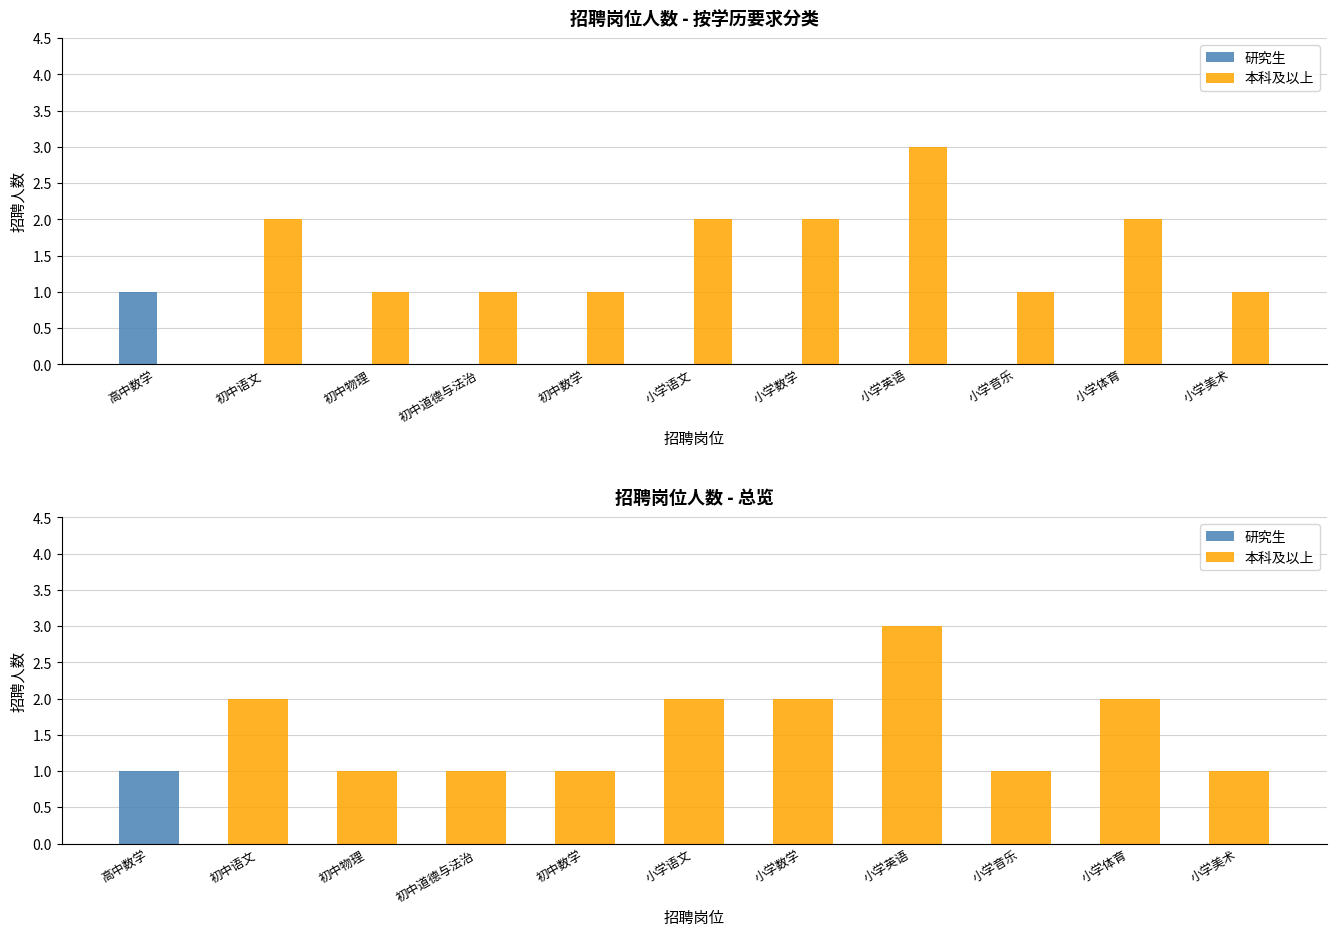

Between 初中语文 and 小学语文, which series saw the biggest shift?

研究生